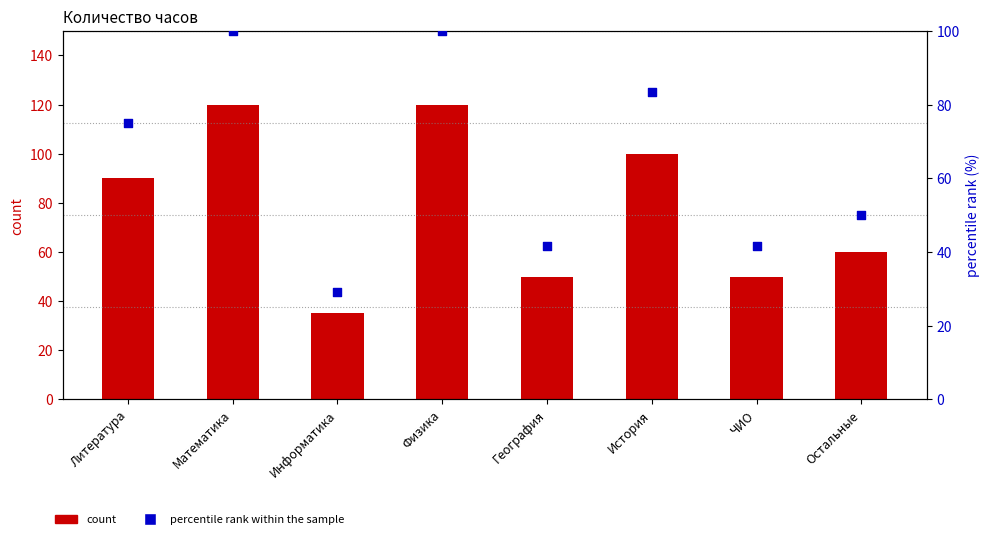

At how many categories does at least one series exceed 103?

2